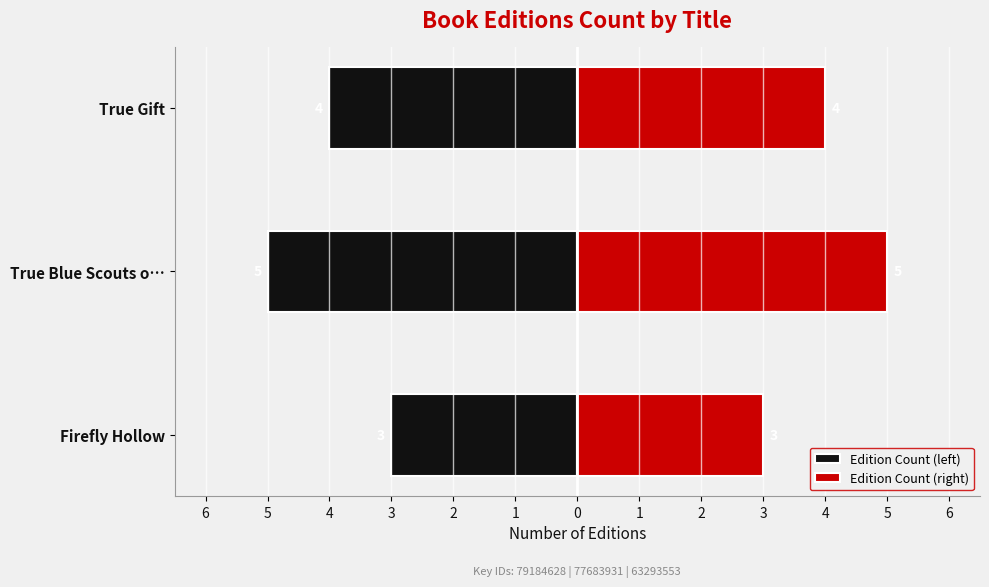

How many distinct data groups are displayed?

2